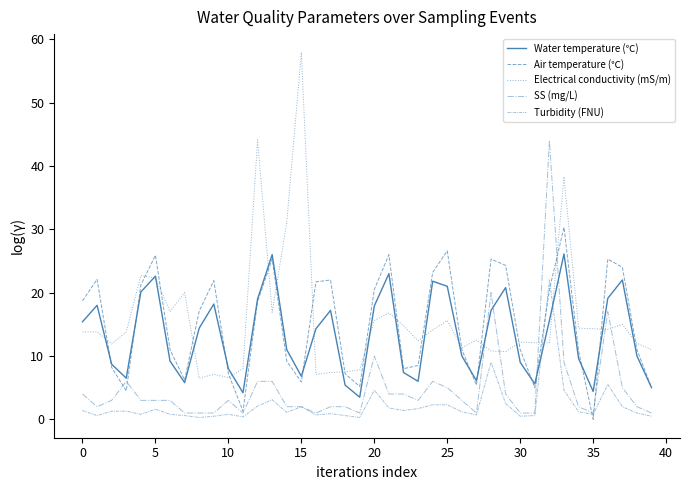

Does the chart display data point markers on the line(s)?

No